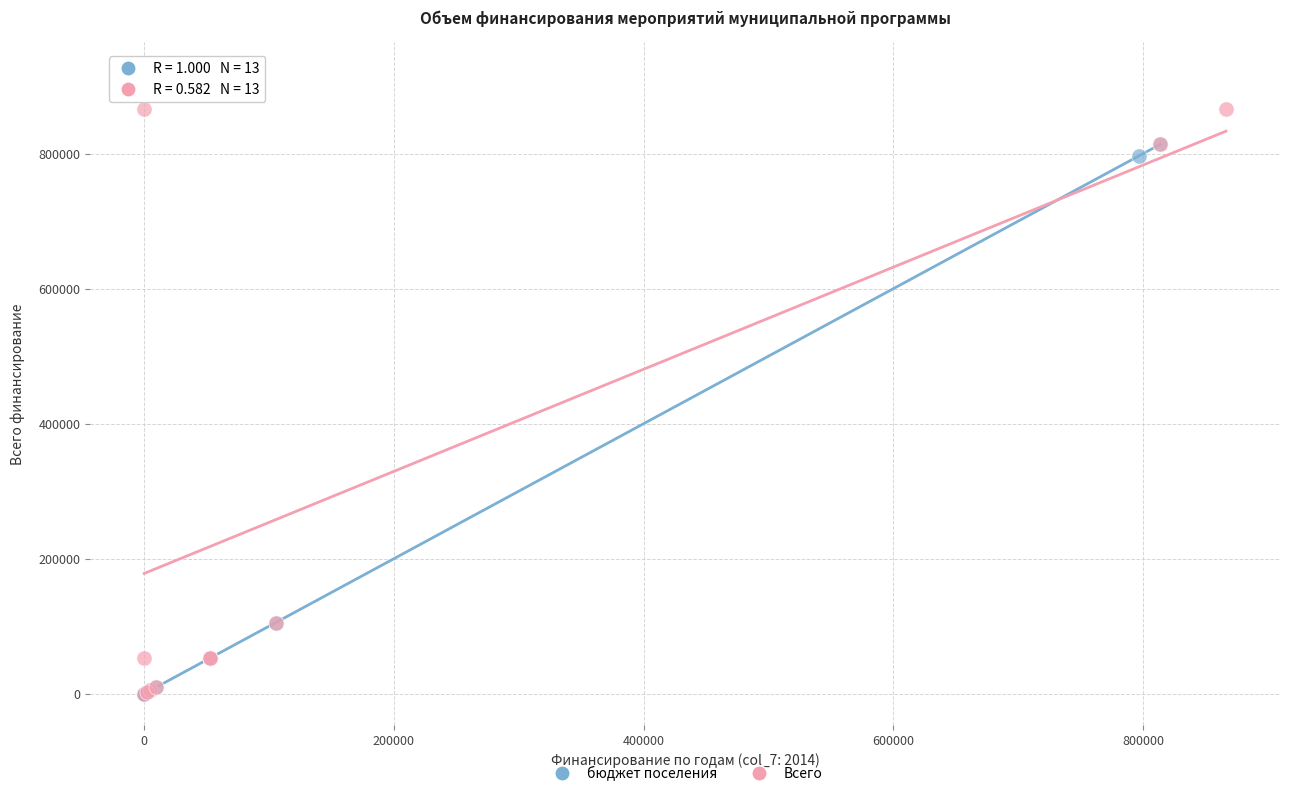

Which series has the widest spread of Y values?

Всего